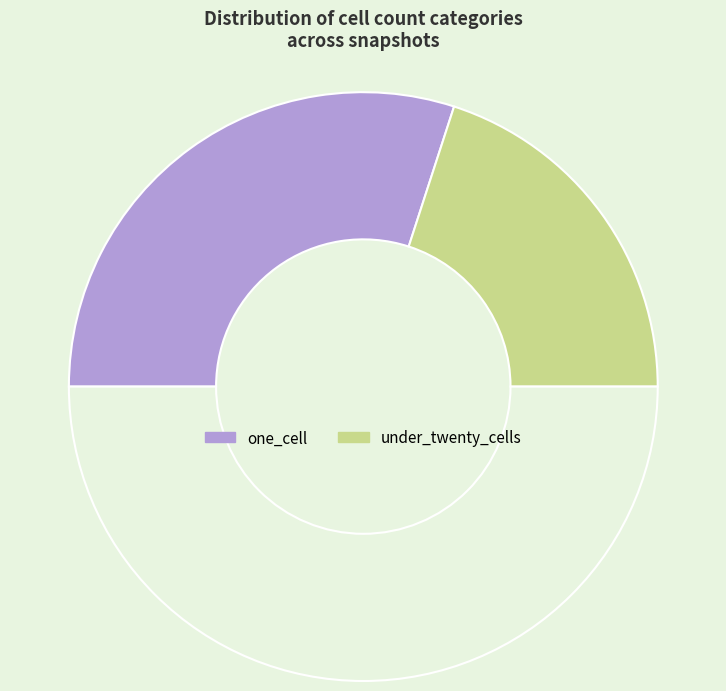

How many segments does this pie chart have?

3